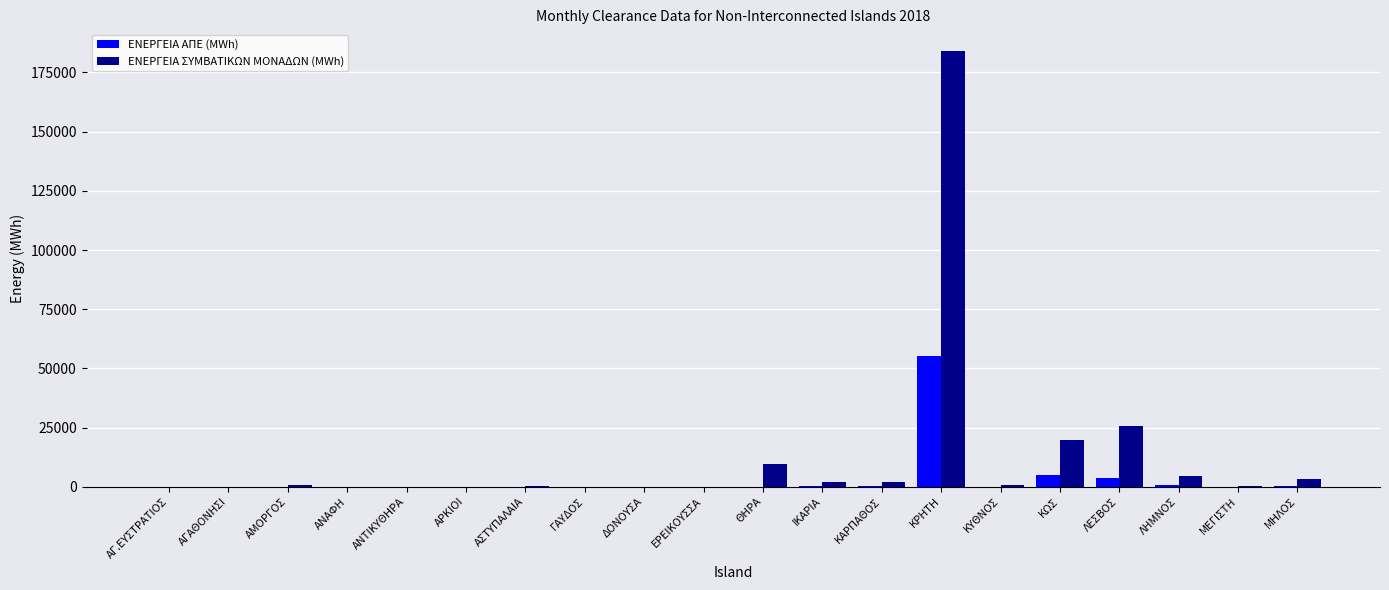

What is the sum of all ΕΝΕΡΓΕΙΑ ΑΠΕ (MWh) values?

66160.5